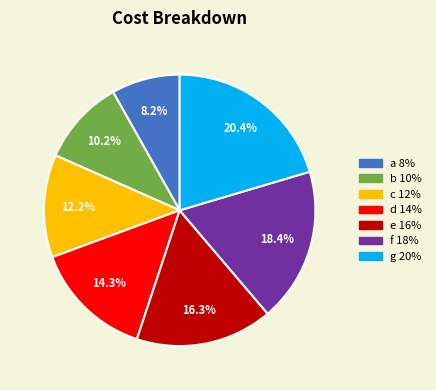

The a slice represents 8% of the pie. True or false?

True